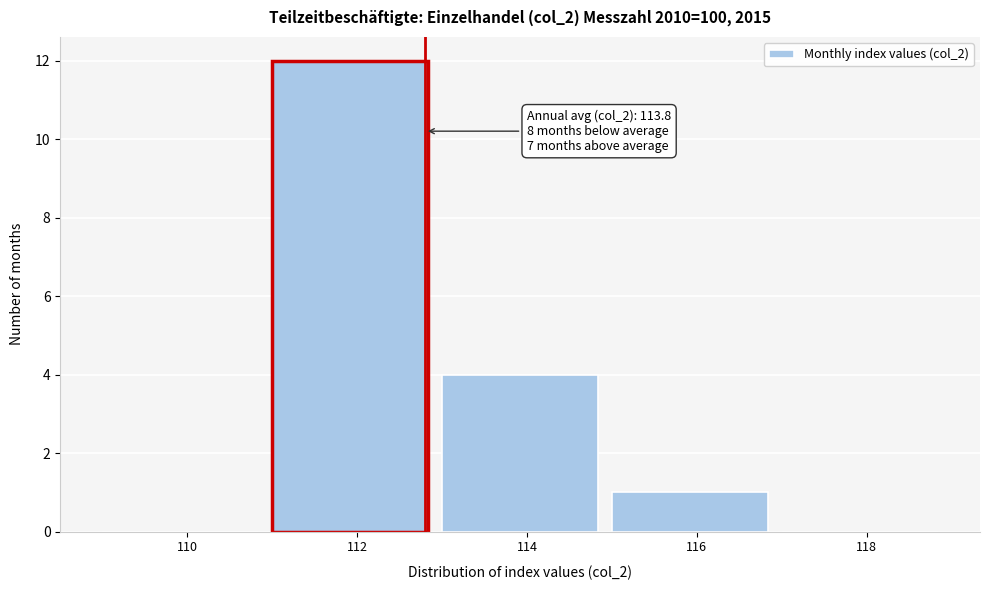

Reading left to right, list all the values displayed in this chart.

110=0	112=12	114=4	116=1	118=0